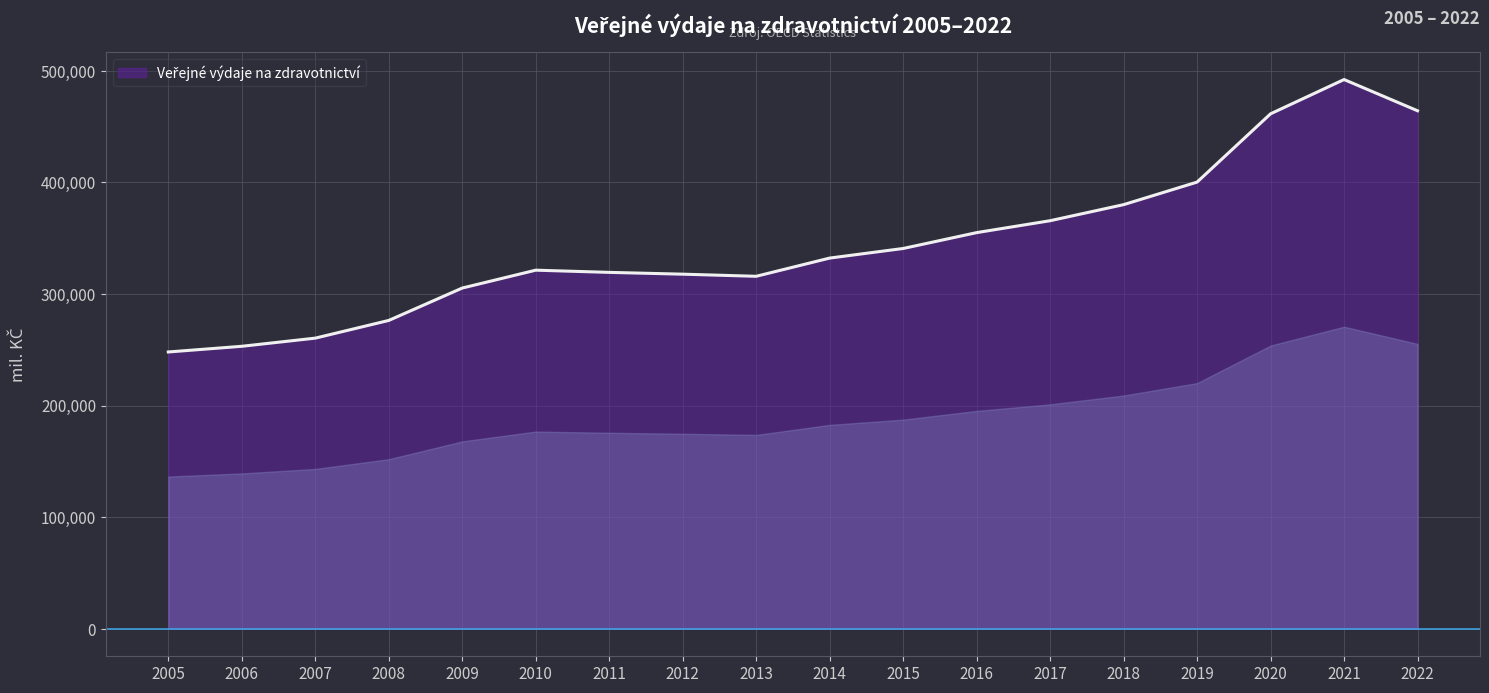

Does the chart display data point markers on the line(s)?

No